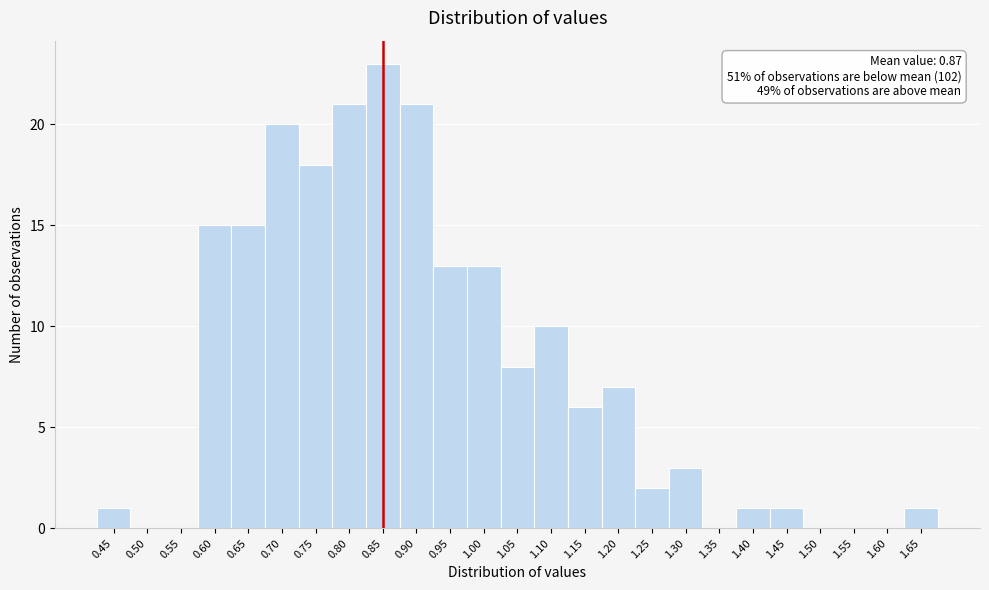

Reading right to left, what are all the values shown in this chart?

1.65=1	1.60=0	1.55=0	1.50=0	1.45=1	1.40=1	1.35=0	1.30=3	1.25=2	1.20=7	1.15=6	1.10=10	1.05=8	1.00=13	0.95=13	0.90=21	0.85=23	0.80=21	0.75=18	0.70=20	0.65=15	0.60=15	0.55=0	0.50=0	0.45=1